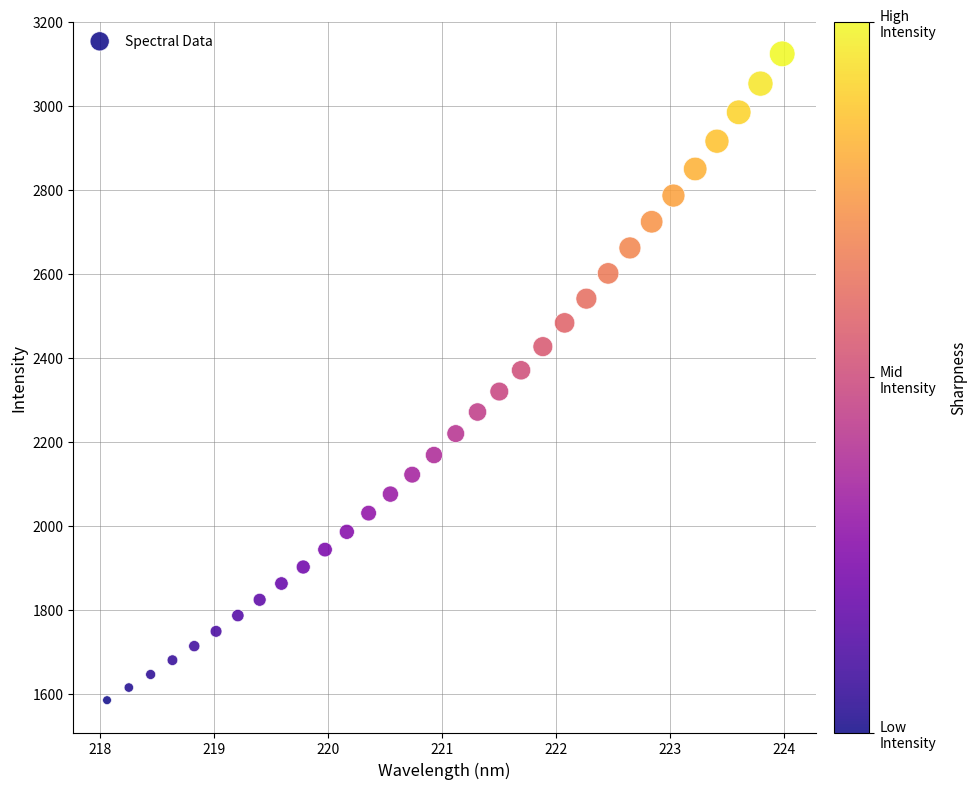

What is the range of Y values (max minus min)?

1540.0